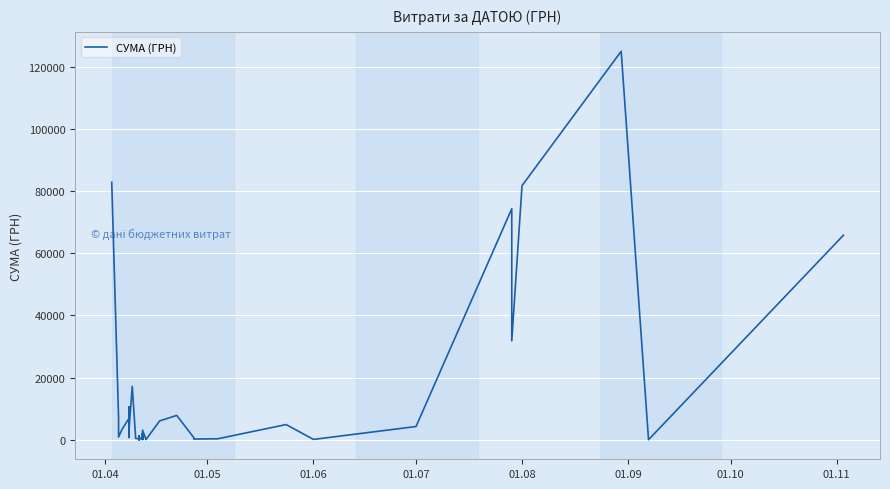

Does the chart display data point markers on the line(s)?

No